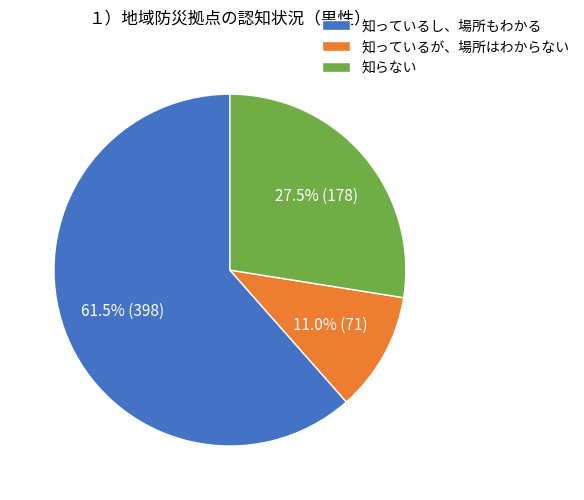

Approximately how many times larger is the value at 知っているし、場所もわかる compared to 知っているが、場所はわからない?

5.6